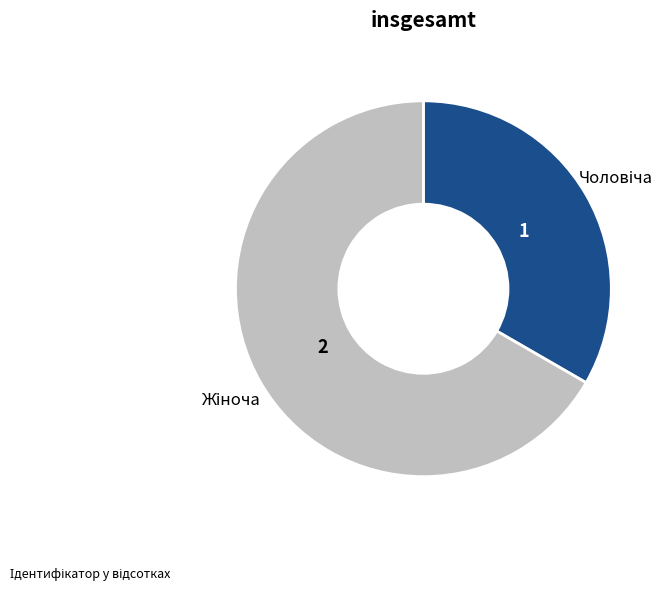

Does any single category account for the majority?

Yes